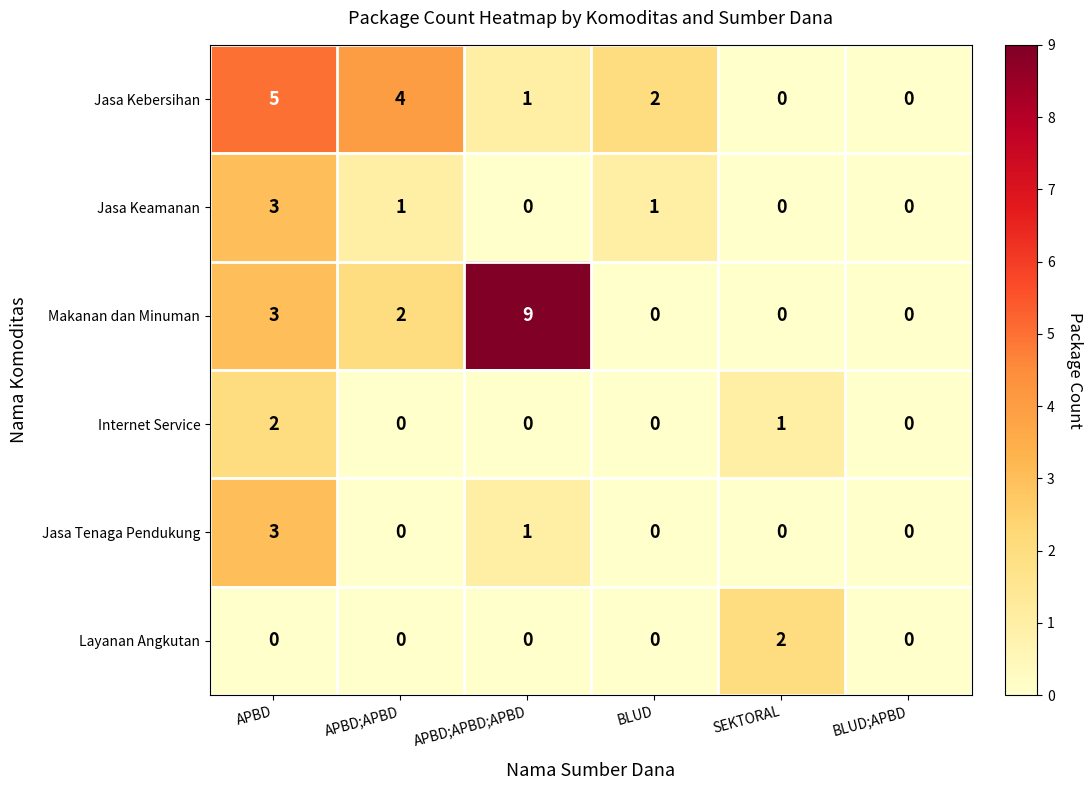

True or false: Jasa Tenaga Pendukung has a value of 5 at APBD.

False